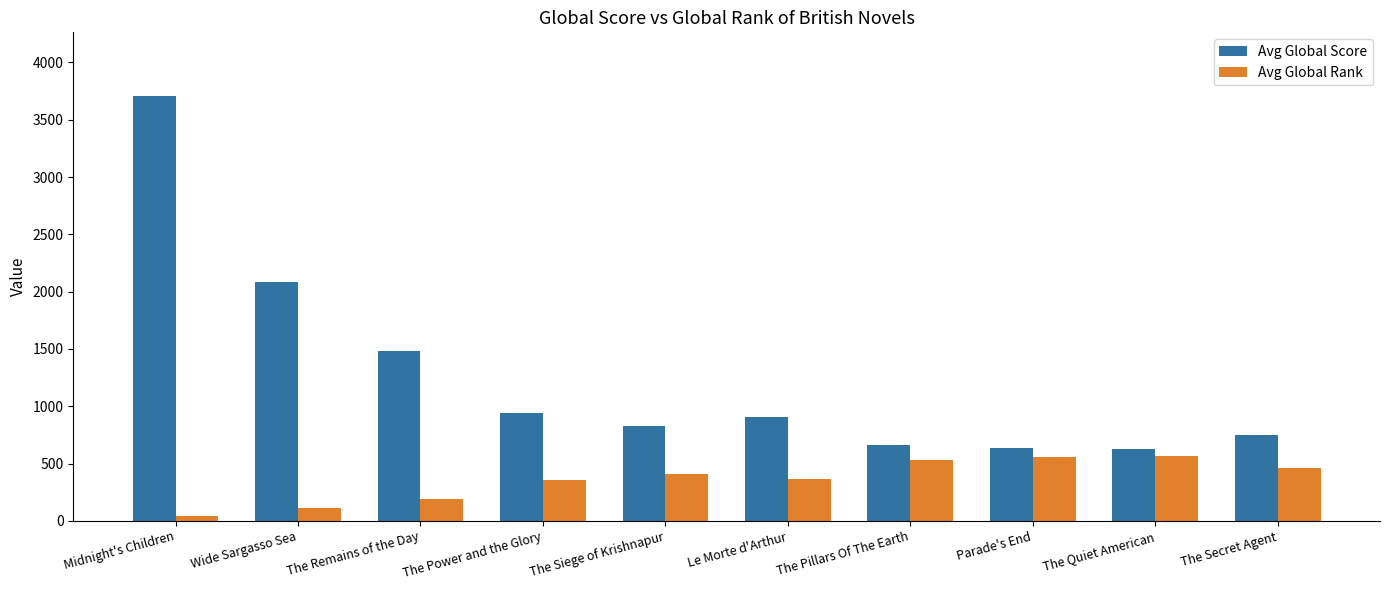

What is the spread (max minus min) of values at The Power and the Glory?

589